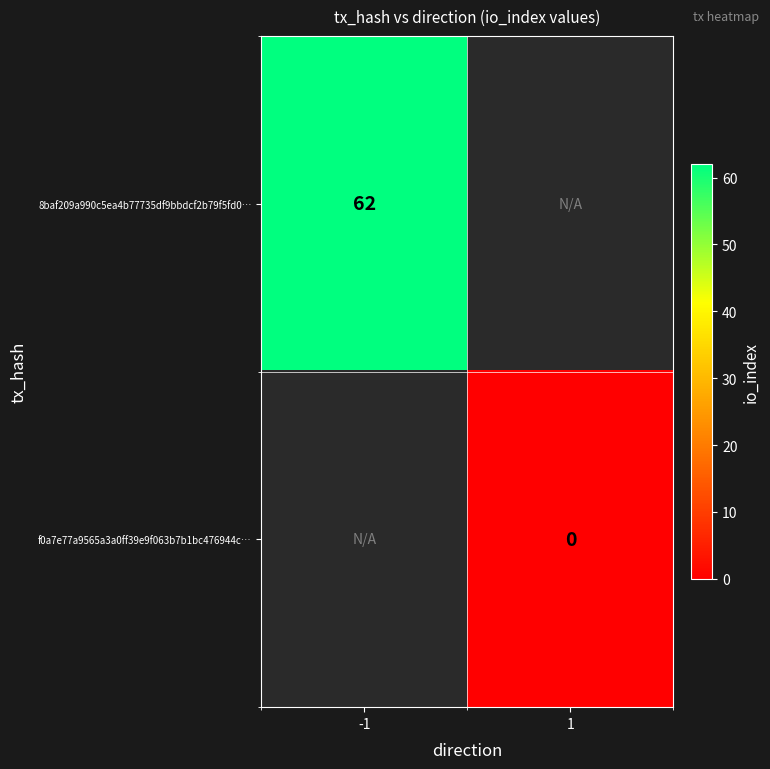

Which category has the lowest value across all series?

1